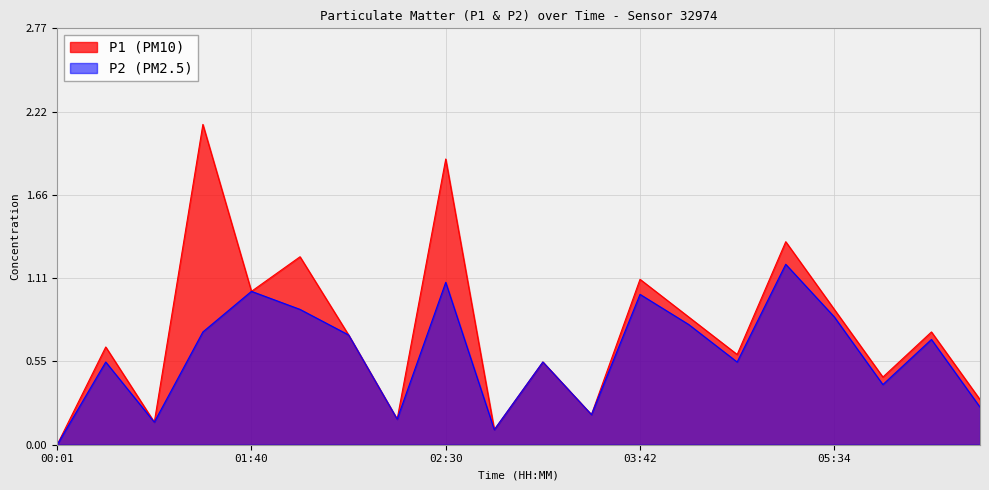

Is it true that P2 equals 0.2 at 06:58?

False